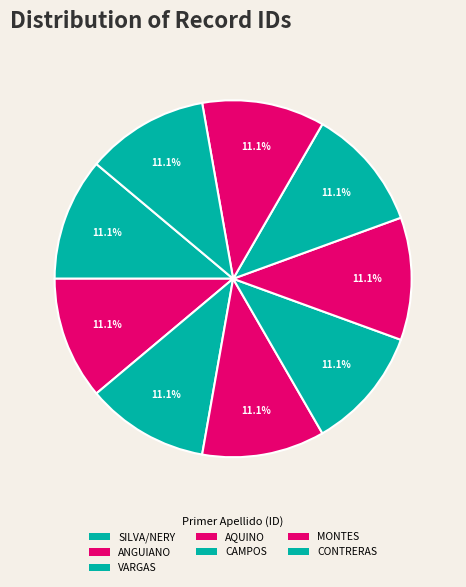

How many slices are in this pie chart?

9